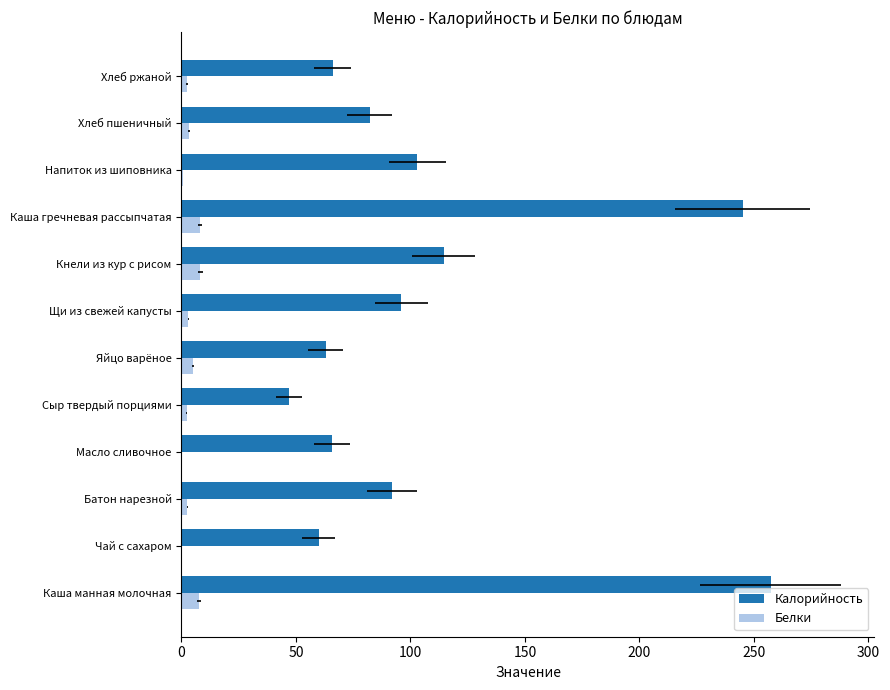

At how many categories does at least one series exceed 156?

2